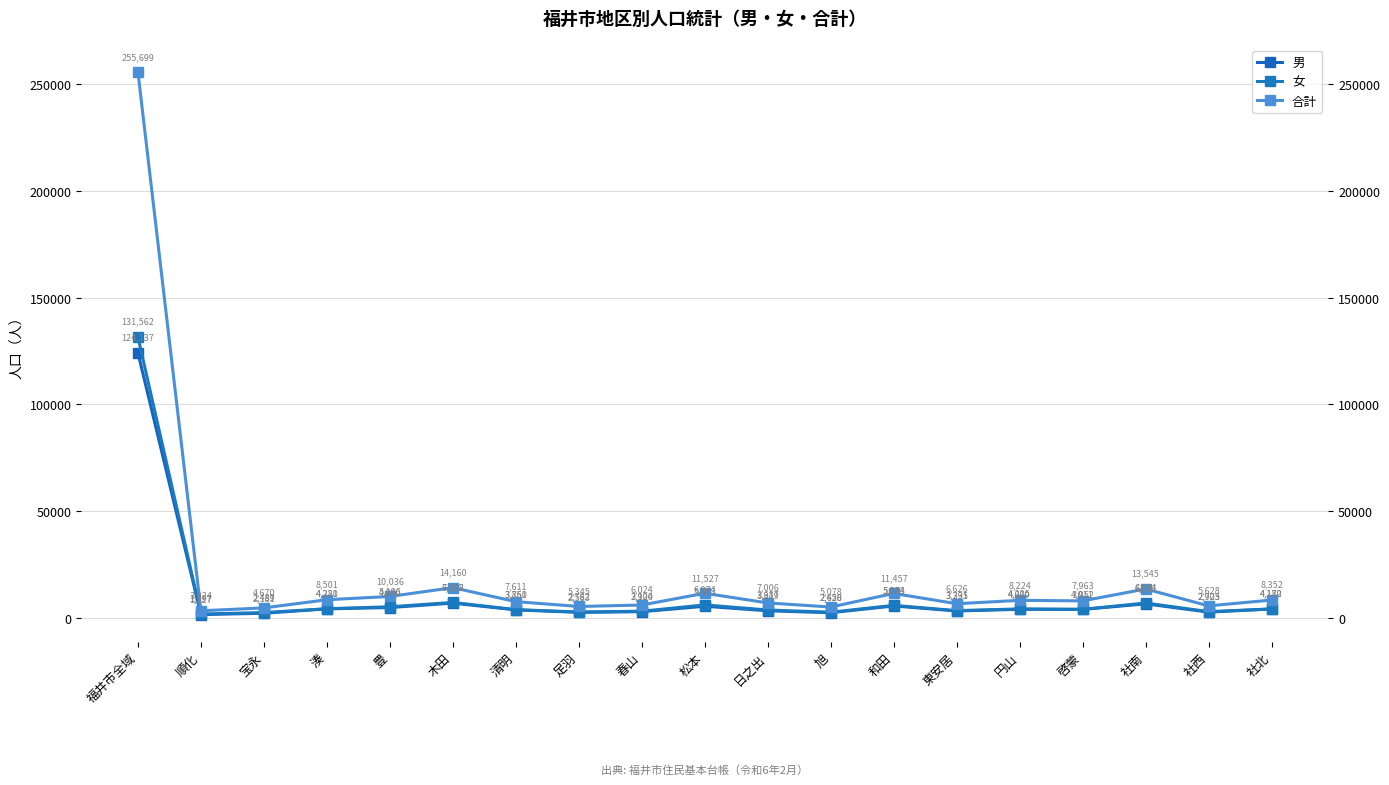

At which category does 女 reach its first local peak?

木田